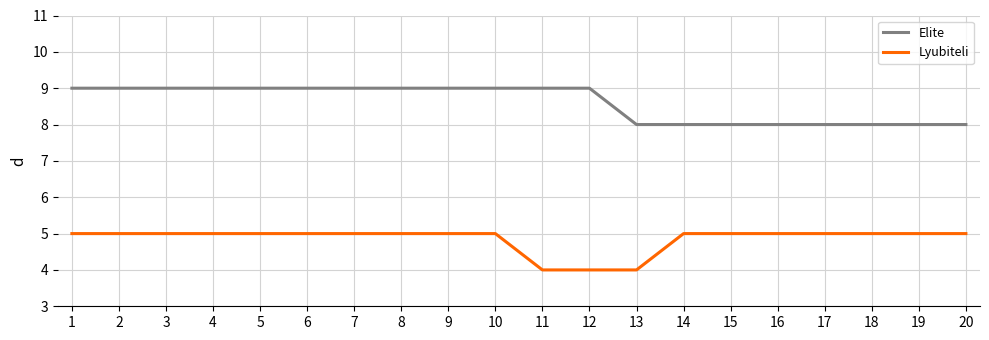

Reading right to left, extract all data points from this chart.

Elite: 20=8	19=8	18=8	17=8	16=8	15=8	14=8	13=8	12=9	11=9	10=9	9=9	8=9	7=9	6=9	5=9	4=9	3=9	2=9	1=9
Lyubiteli: 20=5	19=5	18=5	17=5	16=5	15=5	14=5	13=4	12=4	11=4	10=5	9=5	8=5	7=5	6=5	5=5	4=5	3=5	2=5	1=5